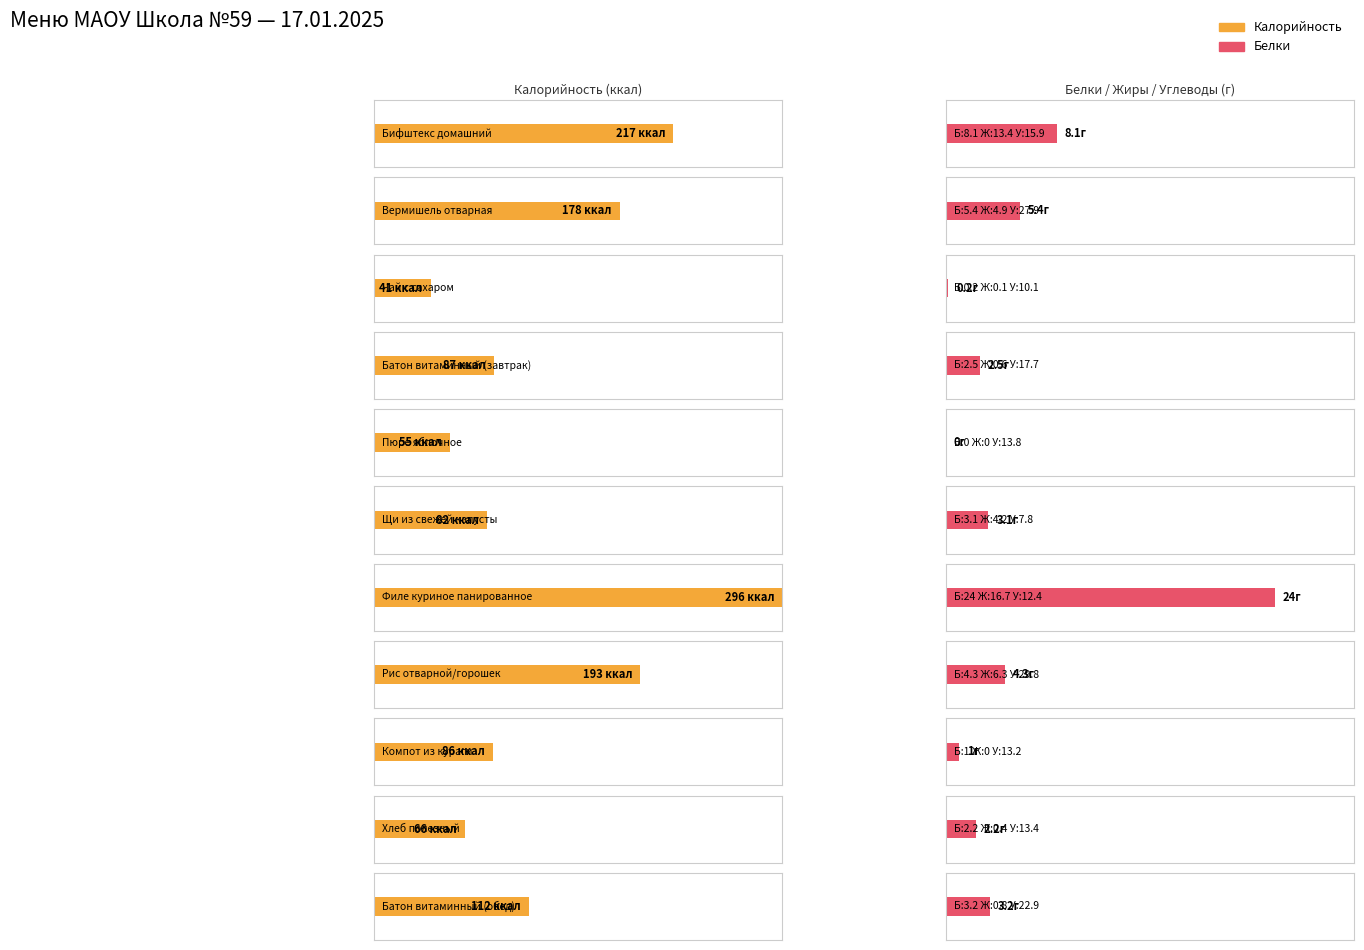

The Жиры series shows 6.3 at Рис отварной/горошек. True or false?

True